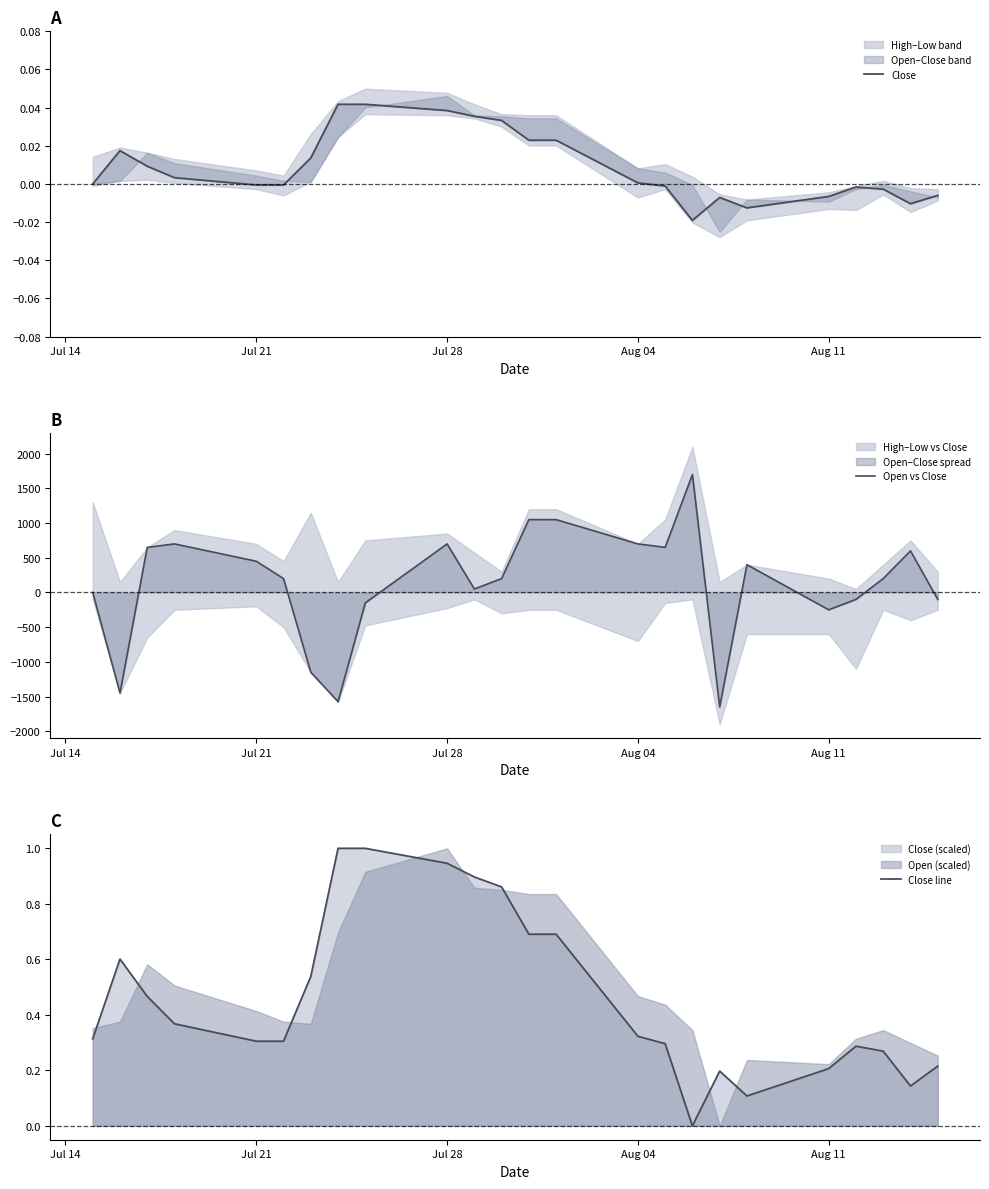

What is the lowest value of the Open vs Close series?

-1650